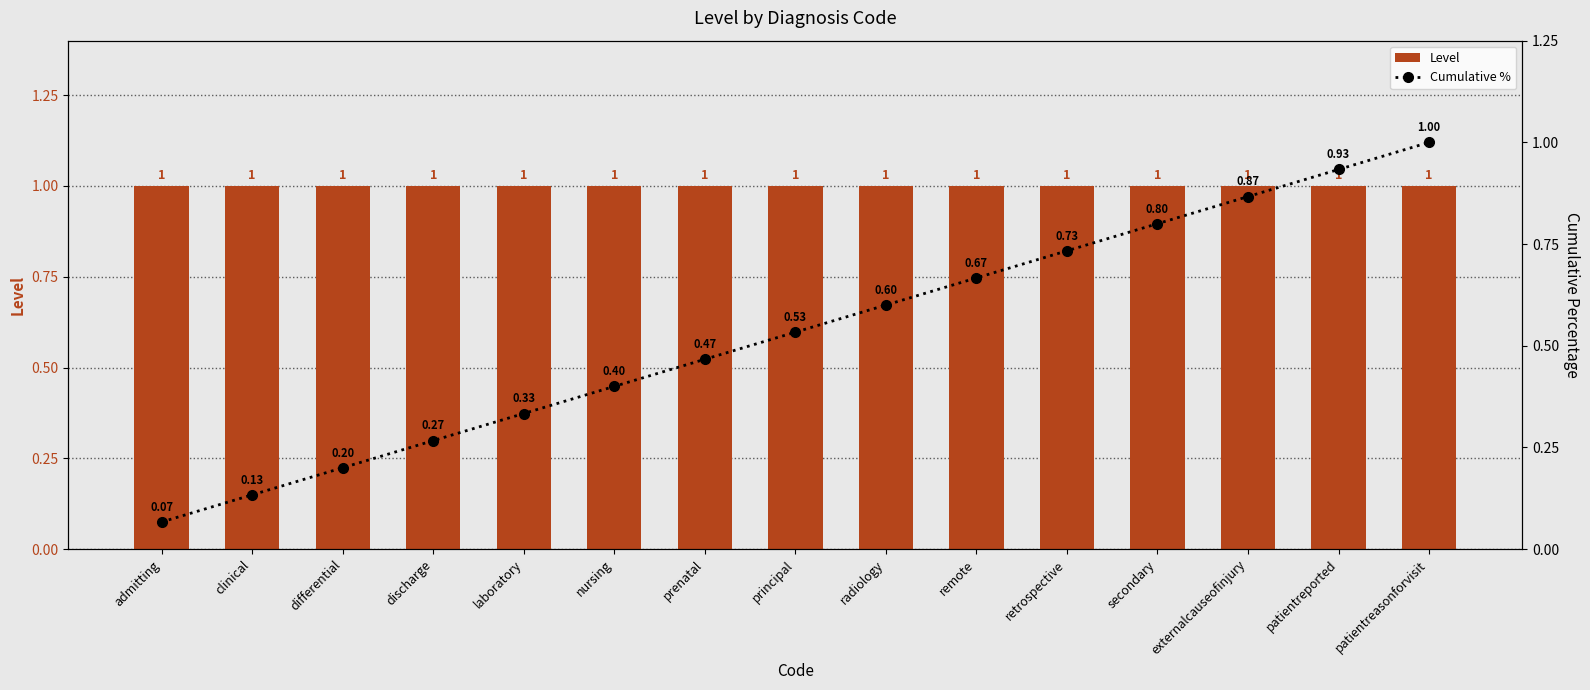

What is the label of the 7th bar from the left?

prenatal